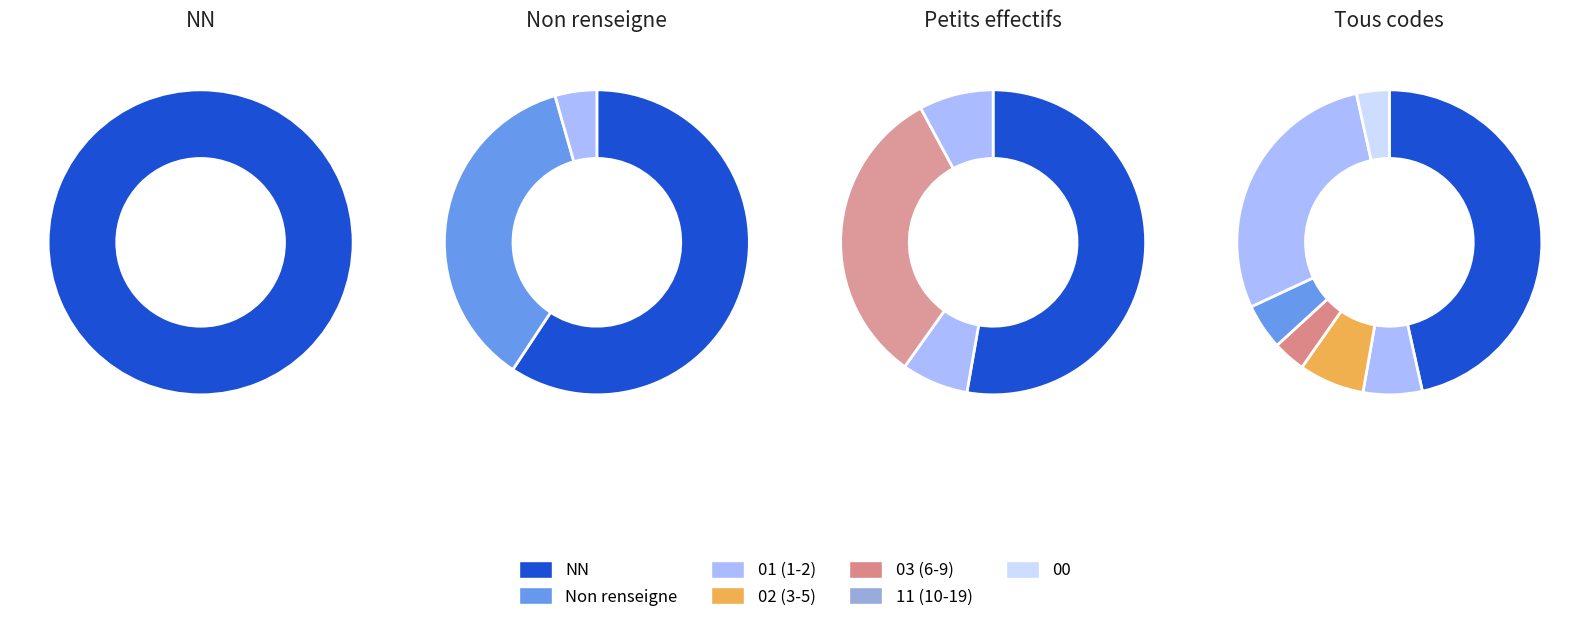

Which slice is the largest?

NN